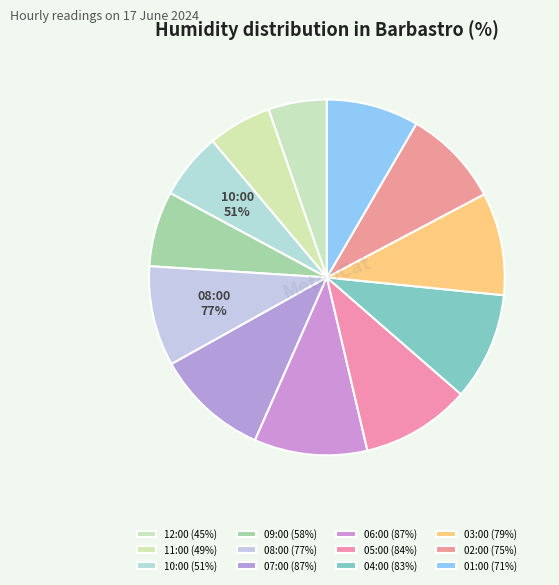

What is the change in value from 04:00 to 02:00?

-8